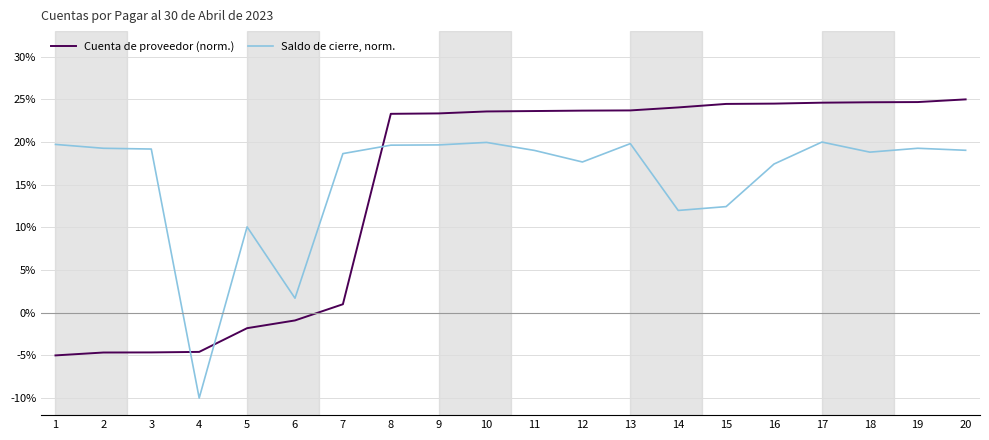

Where does the Saldo de cierre, norm. series first go above 19?

1